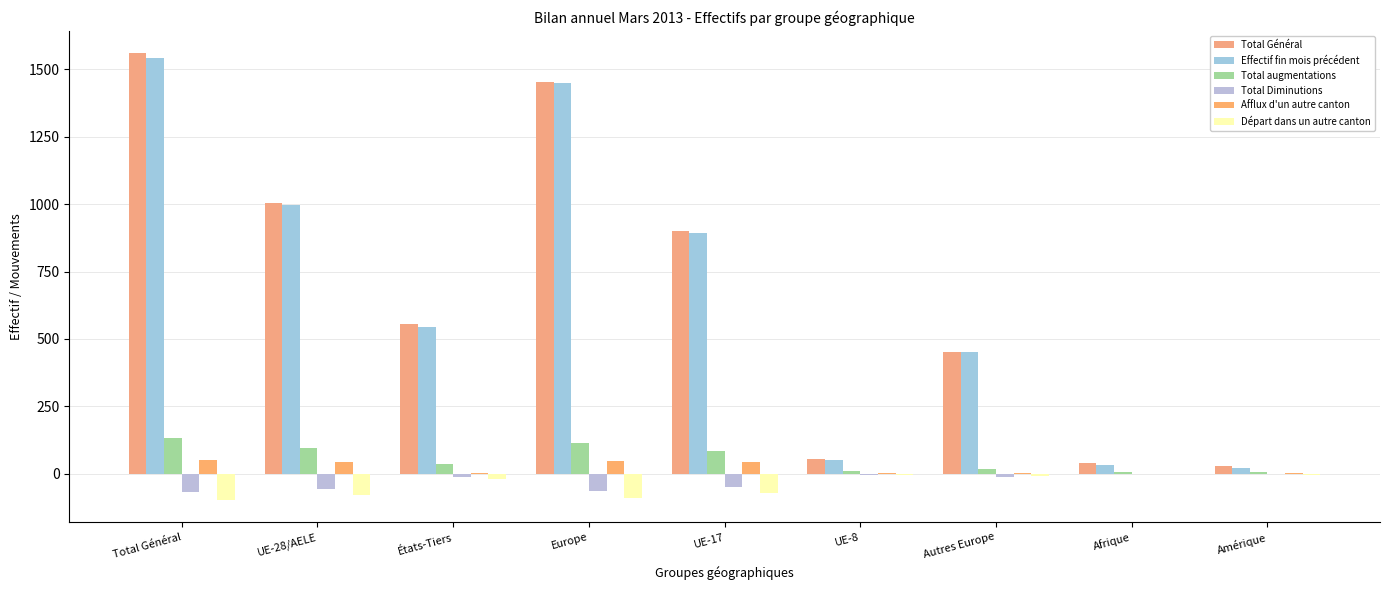

How many series are shown in this chart?

6